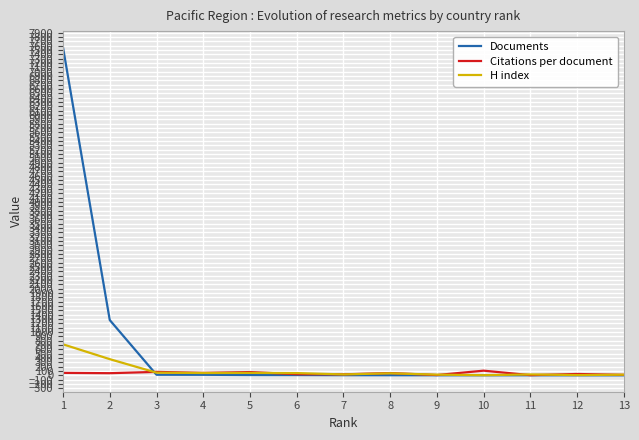

List the series in order of their peak value, lowest first.

Citations per document, H index, Documents